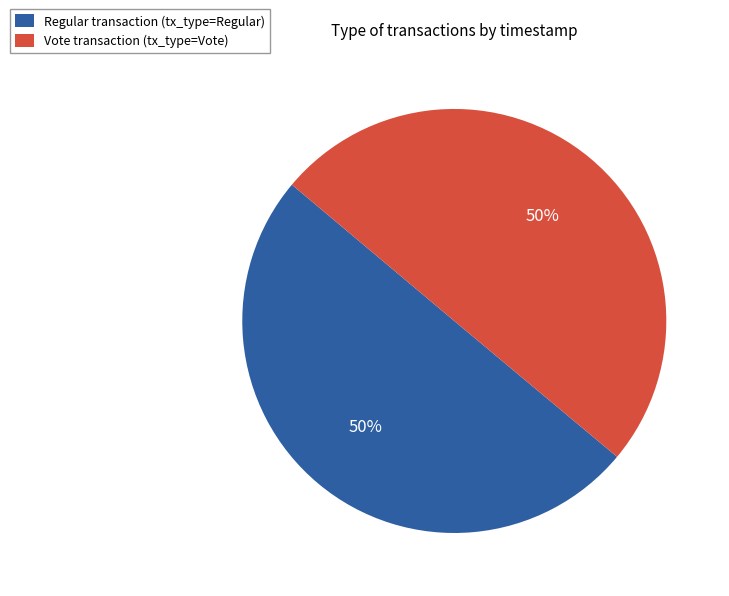

Do Vote transaction (tx_type=Vote) and Regular transaction (tx_type=Regular) together represent more than half of the pie?

Yes